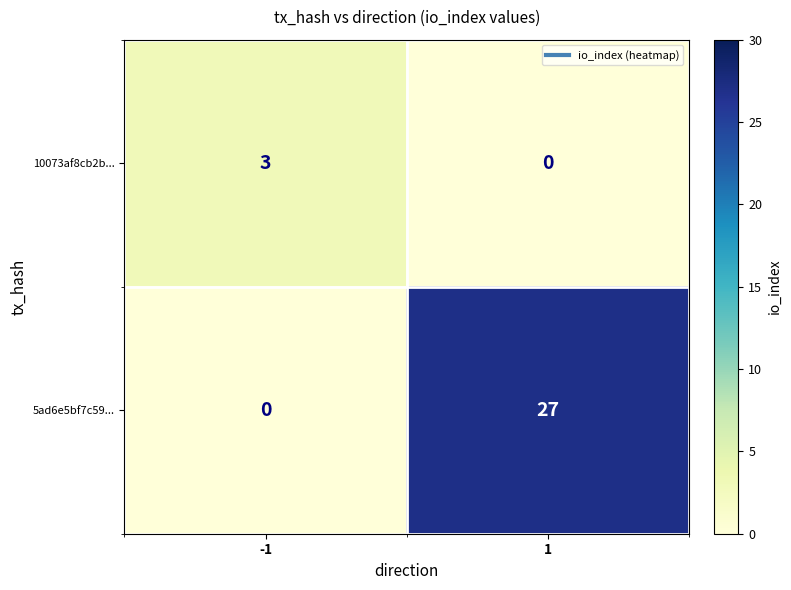

The 5ad6e5bf7c59... series shows 13 at 1. True or false?

False